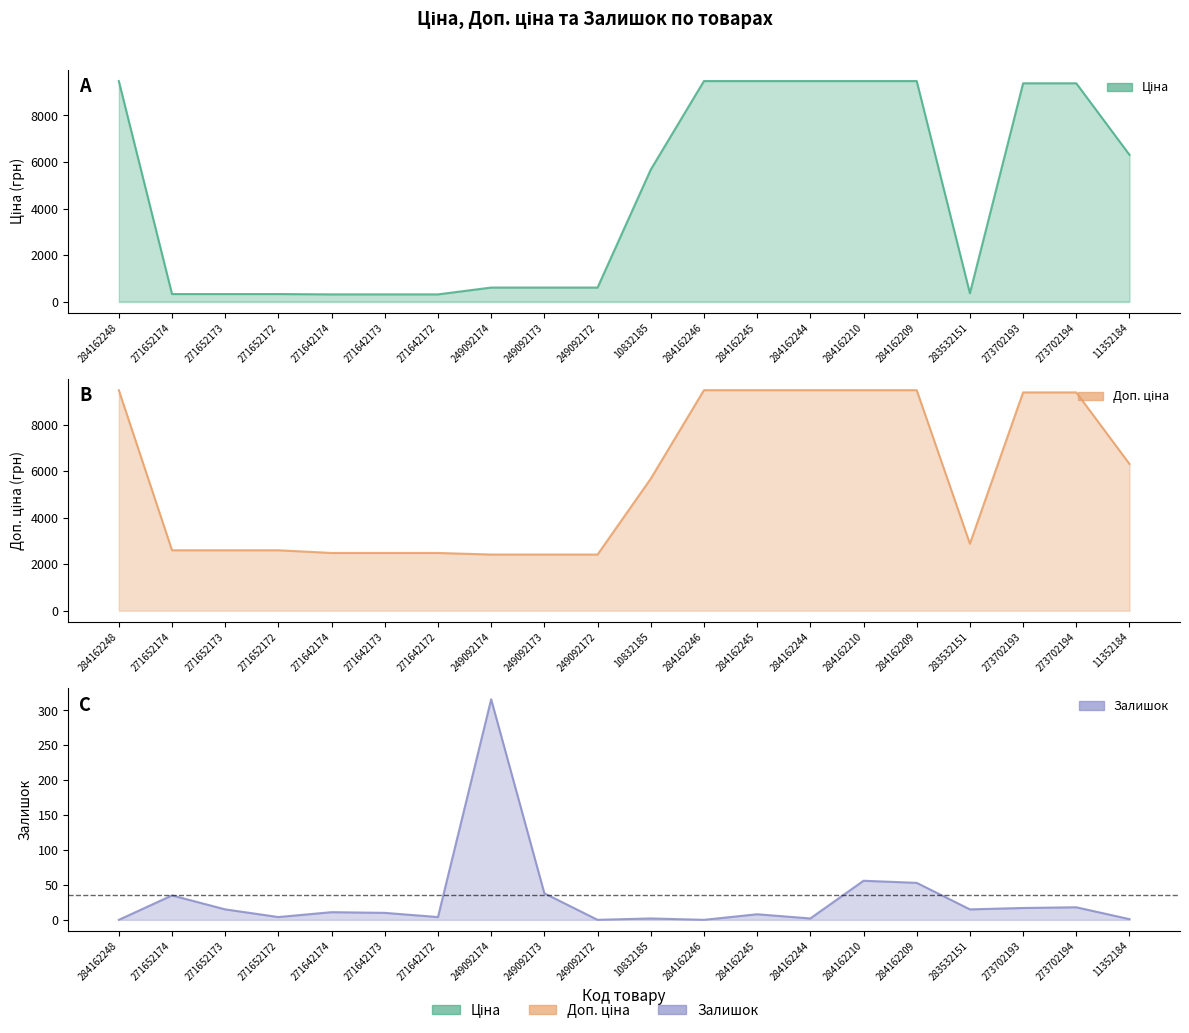

True or false: Ціна has a value of 992.1 at 249092172.

False